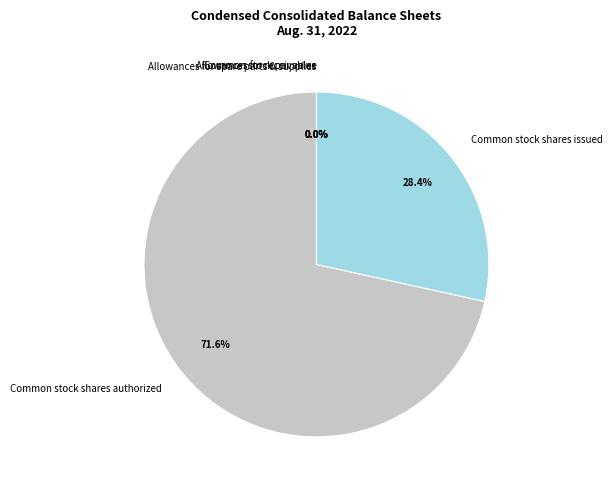

How much of the chart is everything except Allowances for receivables?

100.0%